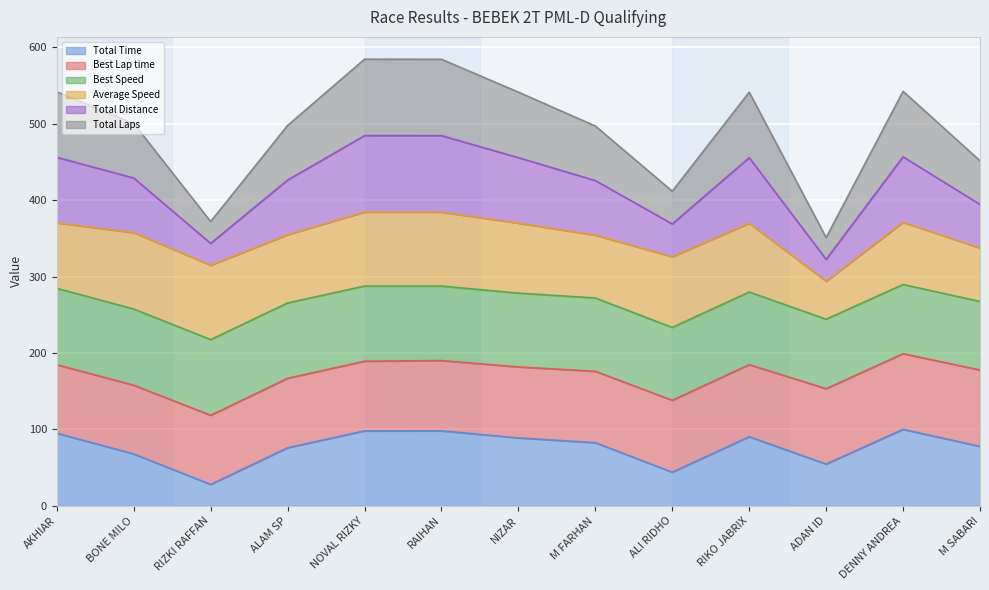

Which category has the lowest value in the Total Distance series?

ADAN ID